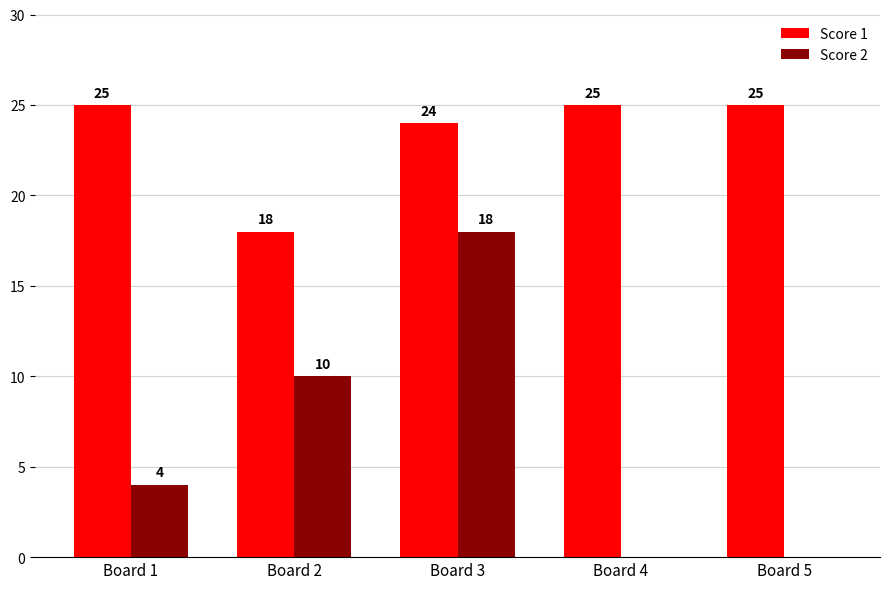

Which series changed the most between Board 2 and Board 4?

Score 2